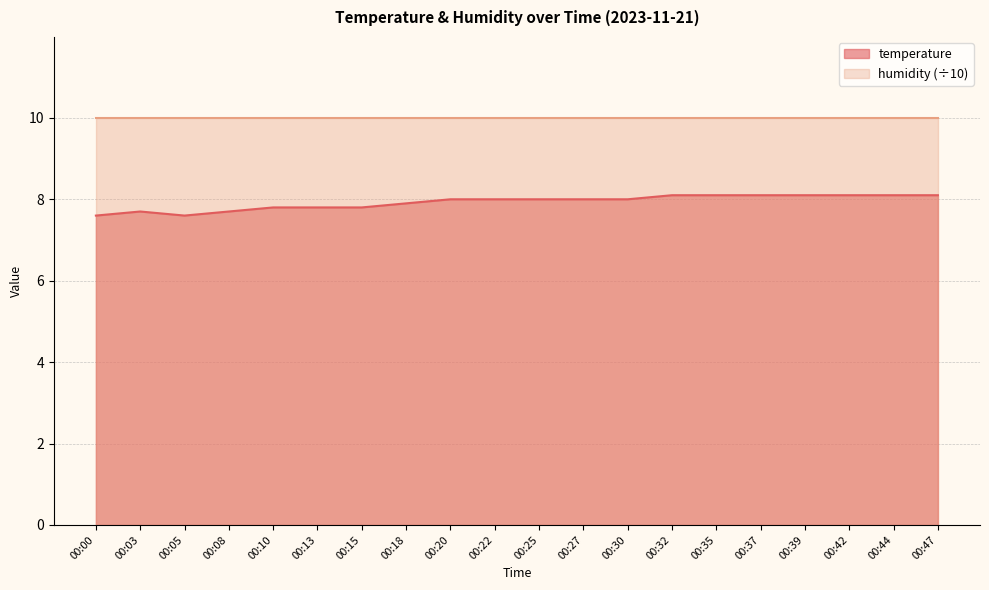

At which category does the data reach its first local valley?

00:05